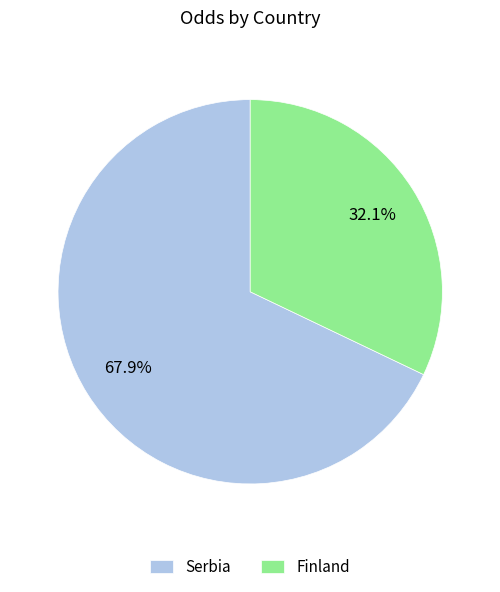

Approximately how many times larger is the value at Serbia compared to Finland?

2.1